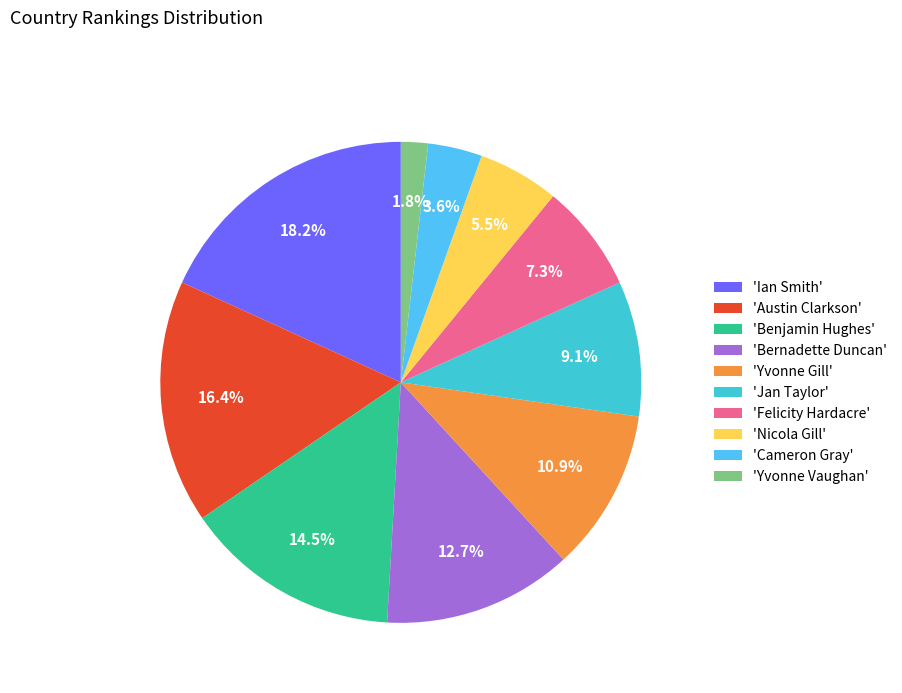

Which slice is the largest?

'Ian Smith'